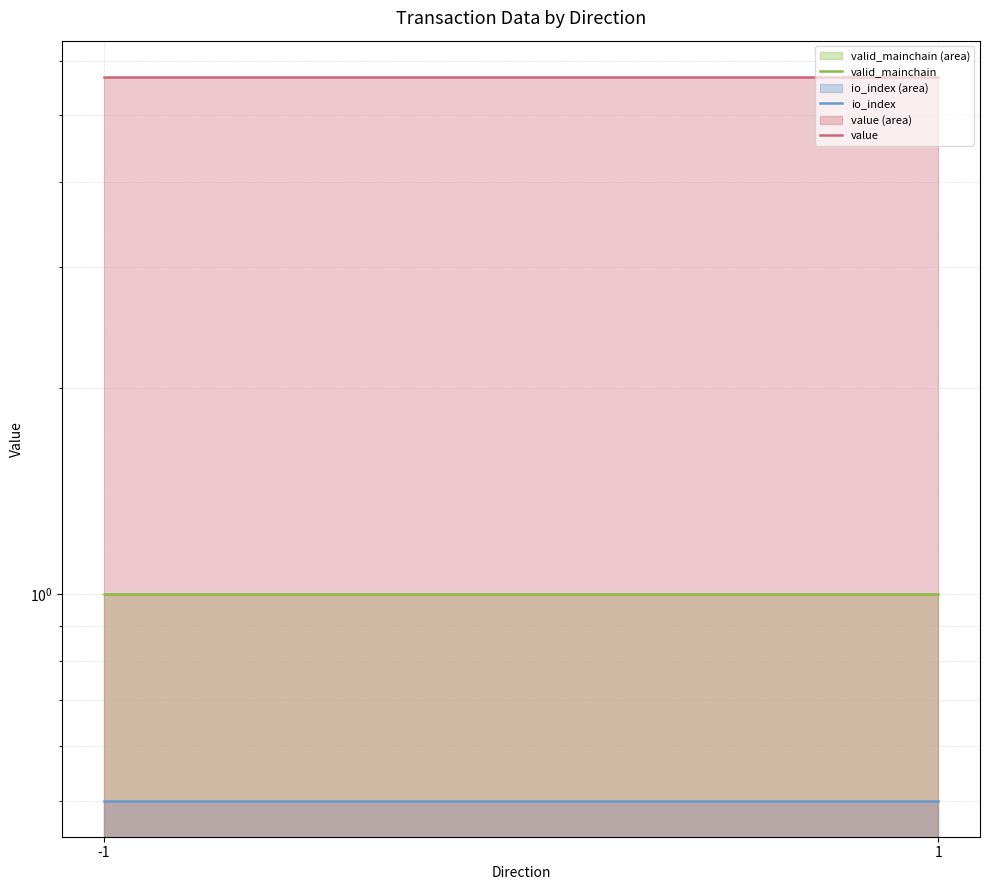

What is the total value across all series at 1?

7.2